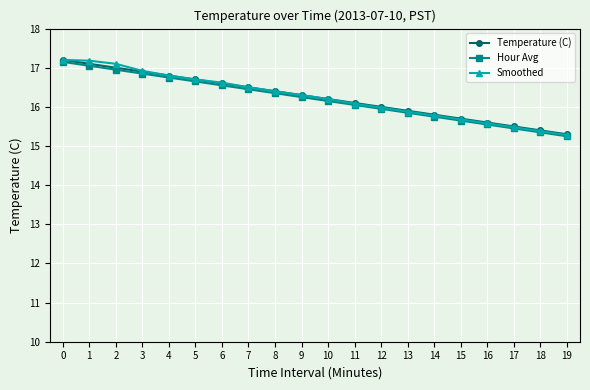

What is the sum of the Smoothed values at 16 and 13?

31.5